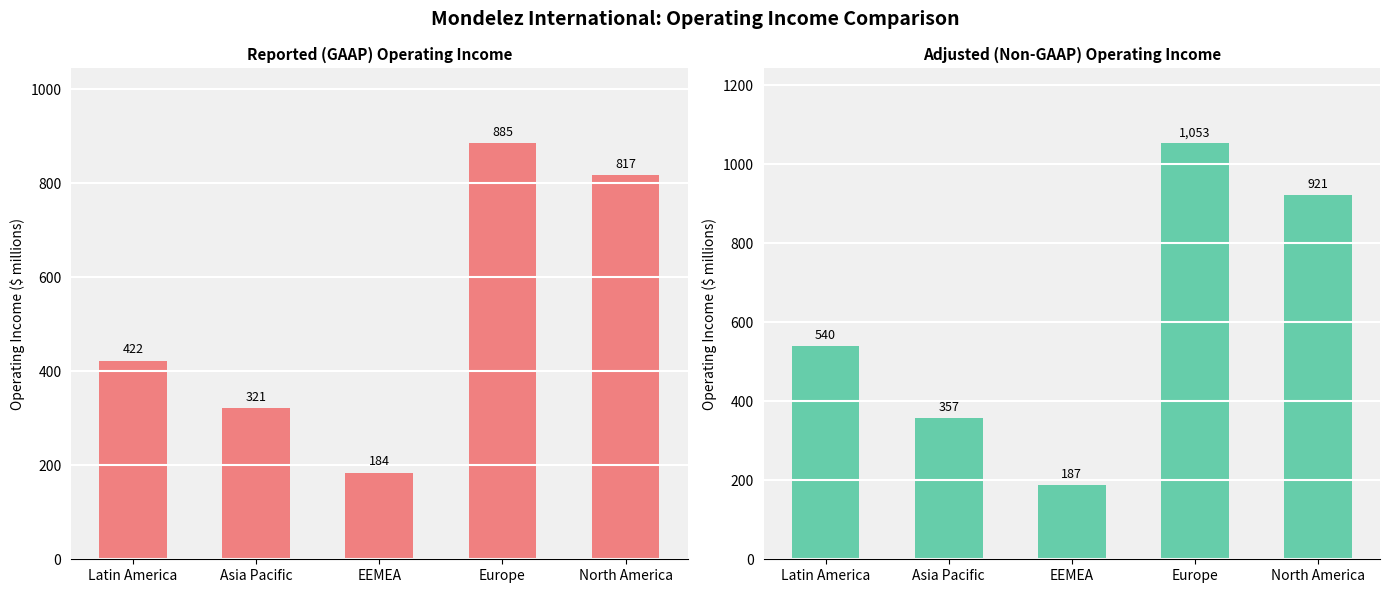

True or false: Adjusted (Non-GAAP) has a value of 201 at Asia Pacific.

False